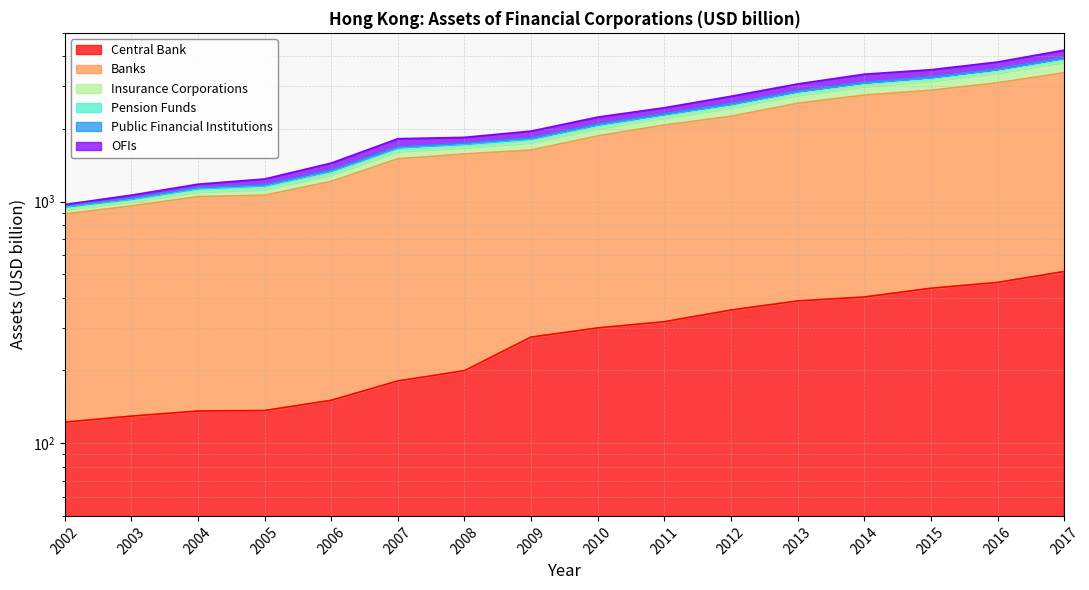

The Central Bank series shows 135.9 at 2004. True or false?

True